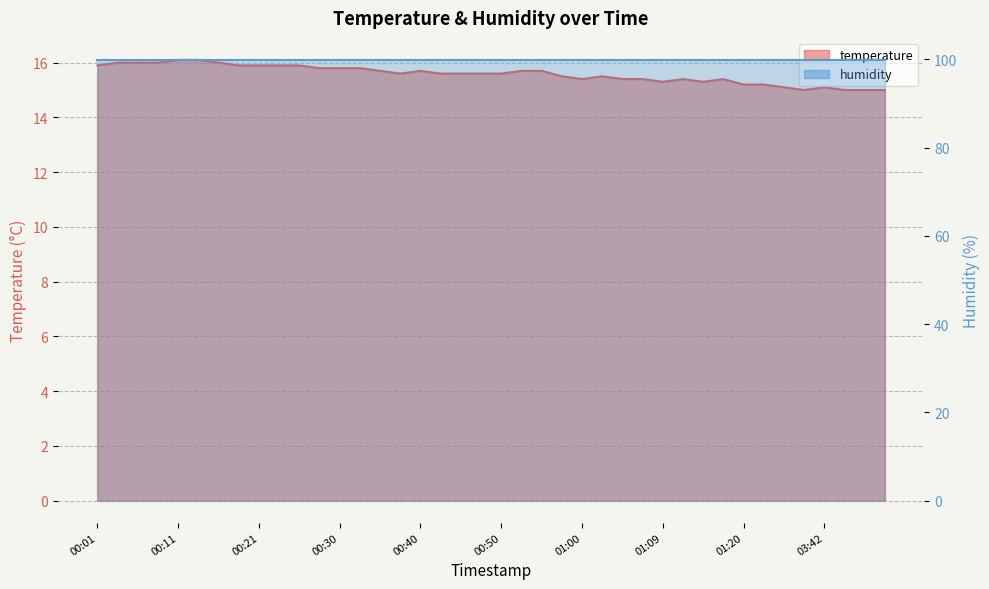

Reading left to right, list all the values displayed in this chart.

00:01=15.9	00:04=16.0	00:06=16.0	00:08=16.0	00:11=16.1	00:13=16.1	00:16=16.0	00:18=15.9	00:21=15.9	00:23=15.9	00:25=15.9	00:28=15.8	00:30=15.8	00:33=15.8	00:35=15.7	00:38=15.6	00:40=15.7	00:43=15.6	00:45=15.6	00:47=15.6	00:50=15.6	00:52=15.7	00:55=15.7	00:57=15.5	01:00=15.4	01:02=15.5	01:05=15.4	01:07=15.4	01:09=15.3	01:12=15.4	01:14=15.3	01:17=15.4	01:20=15.2	01:28=15.2	01:34=15.1	03:40=15.0	03:42=15.1	03:45=15.0	03:47=15.0	03:50=15.0